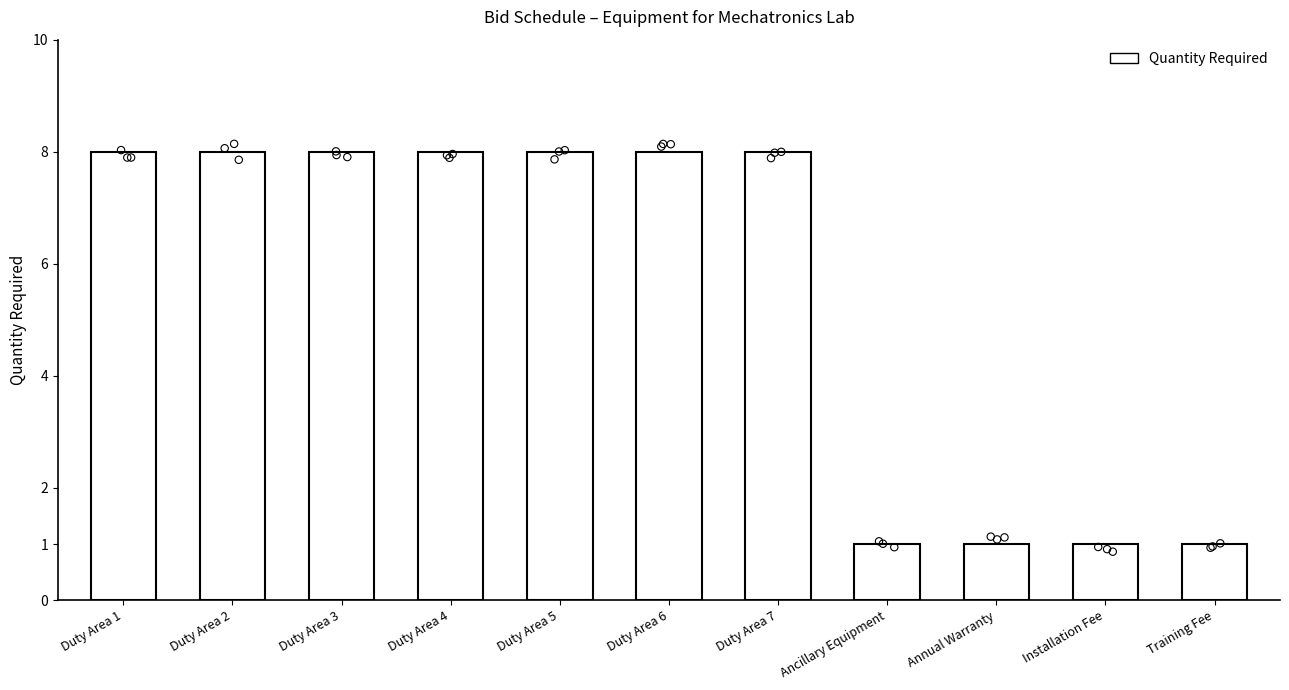

Approximately how many times larger is the value at Installation Fee compared to Duty Area 3?

0.1